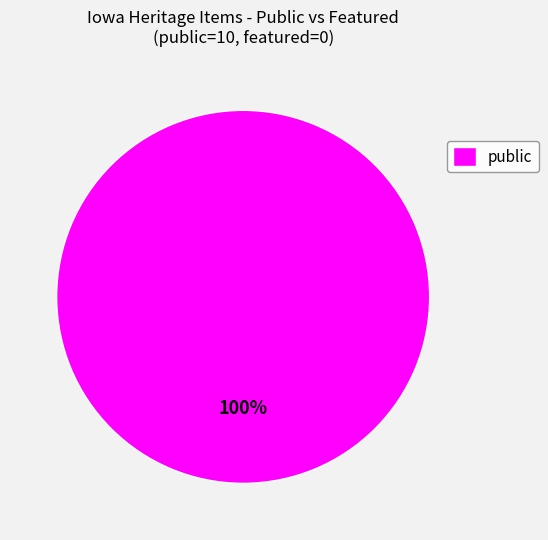

Does public represent more than half of the total?

Yes